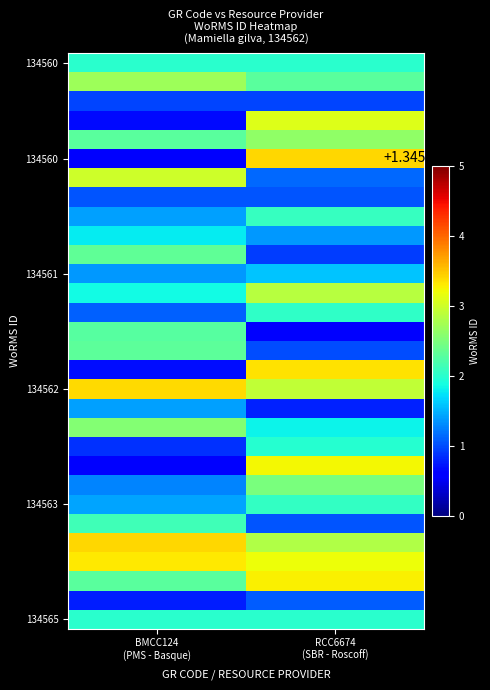

How many categories are shown in the chart?

2